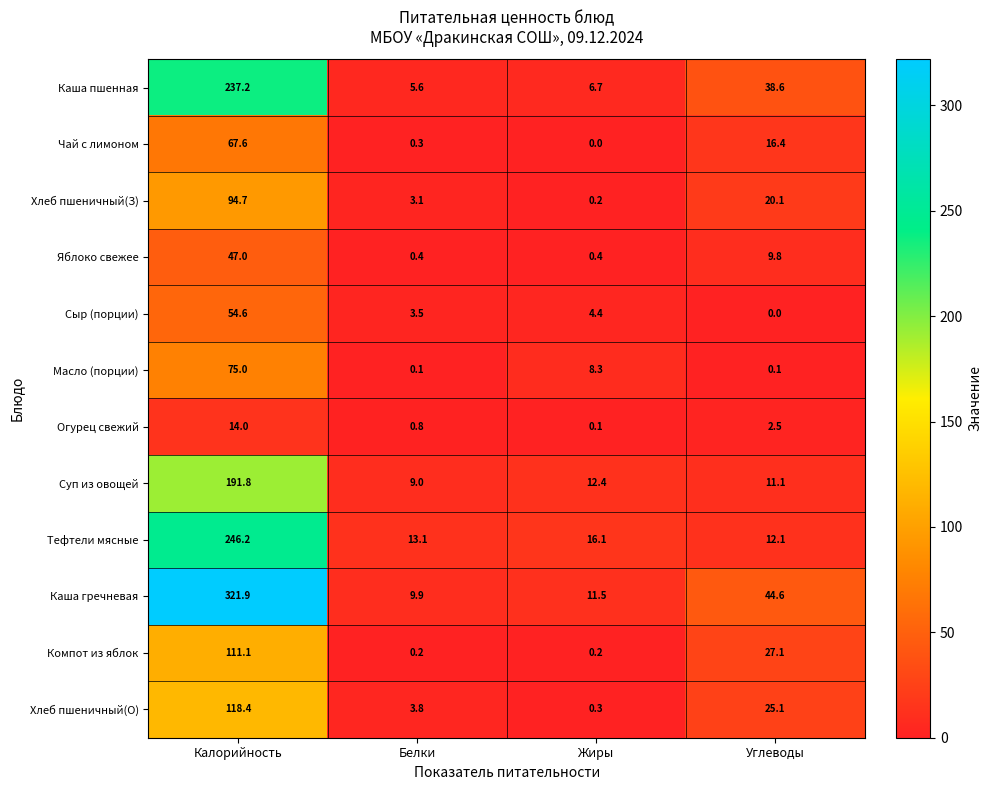

What is the spread (max minus min) of values at Жиры?

16.1